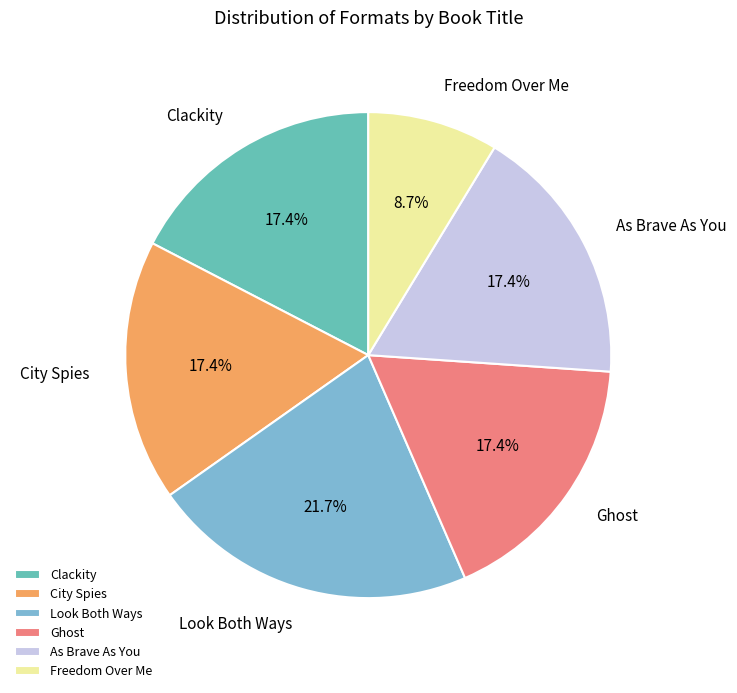

Combined, what portion of the pie is As Brave As You and Freedom Over Me?

26.1%